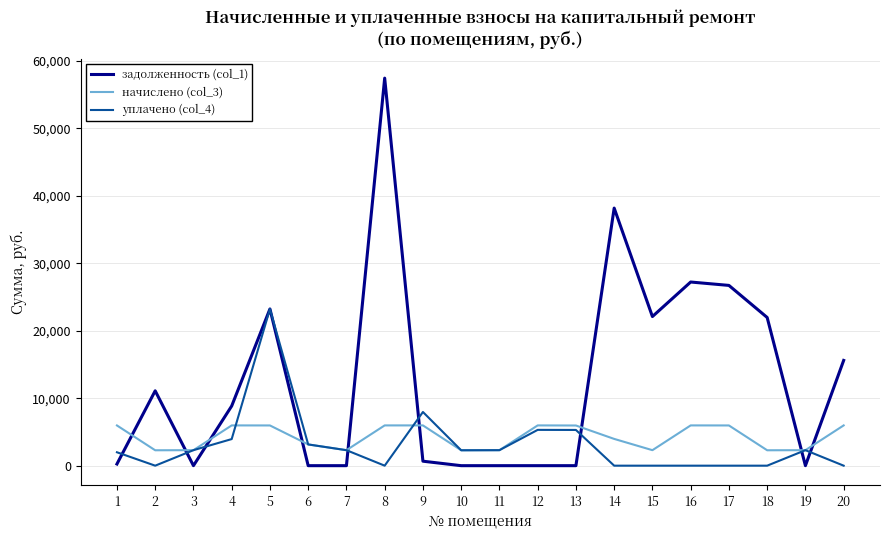

What is the difference between the maximum and minimum values in the начислено (col_3) series?

3686.4